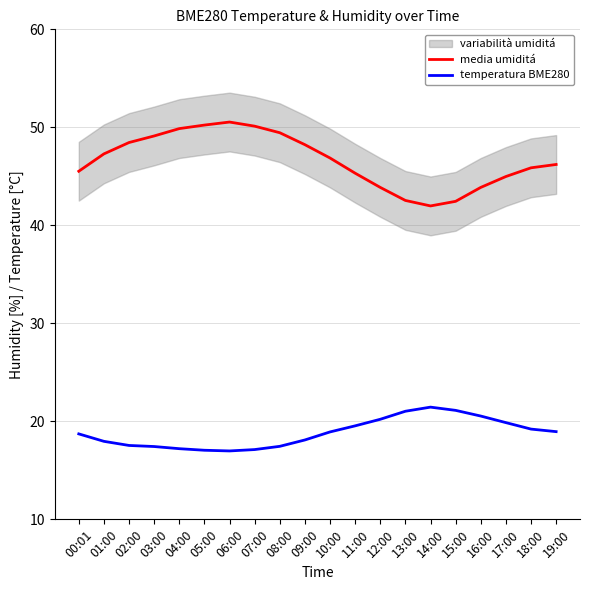

Reading left to right, extract all data points from this chart.

media umiditá: 45.5	47.3	48.5	49.1	49.9	50.2	50.5	50.1	49.5	48.2	46.9	45.3	43.9	42.5	42.0	42.5	43.9	45.0	45.9	46.2
temperatura BME280: 18.7	18.0	17.5	17.4	17.2	17.1	17.0	17.1	17.4	18.1	18.9	19.5	20.2	21.0	21.4	21.1	20.5	19.9	19.2	18.9